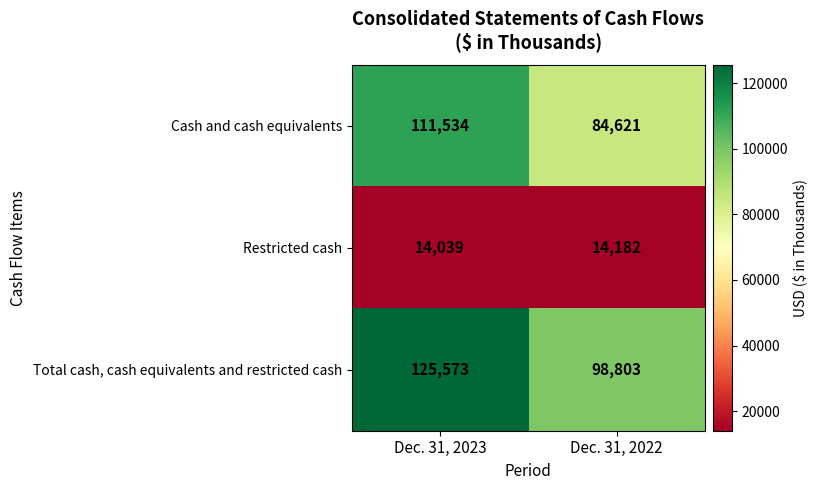

Which category has the highest value across all series?

Dec. 31, 2023